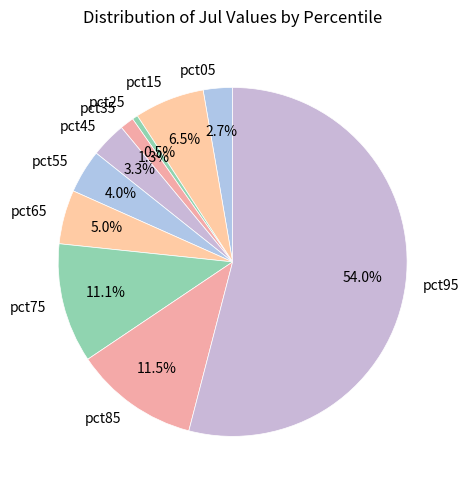

Combined, do pct35 and pct25 account for over 50%?

No